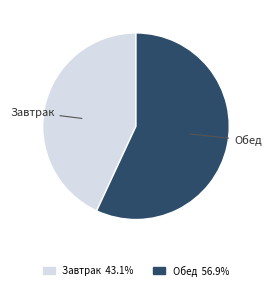

Count the number of slices in the pie.

2